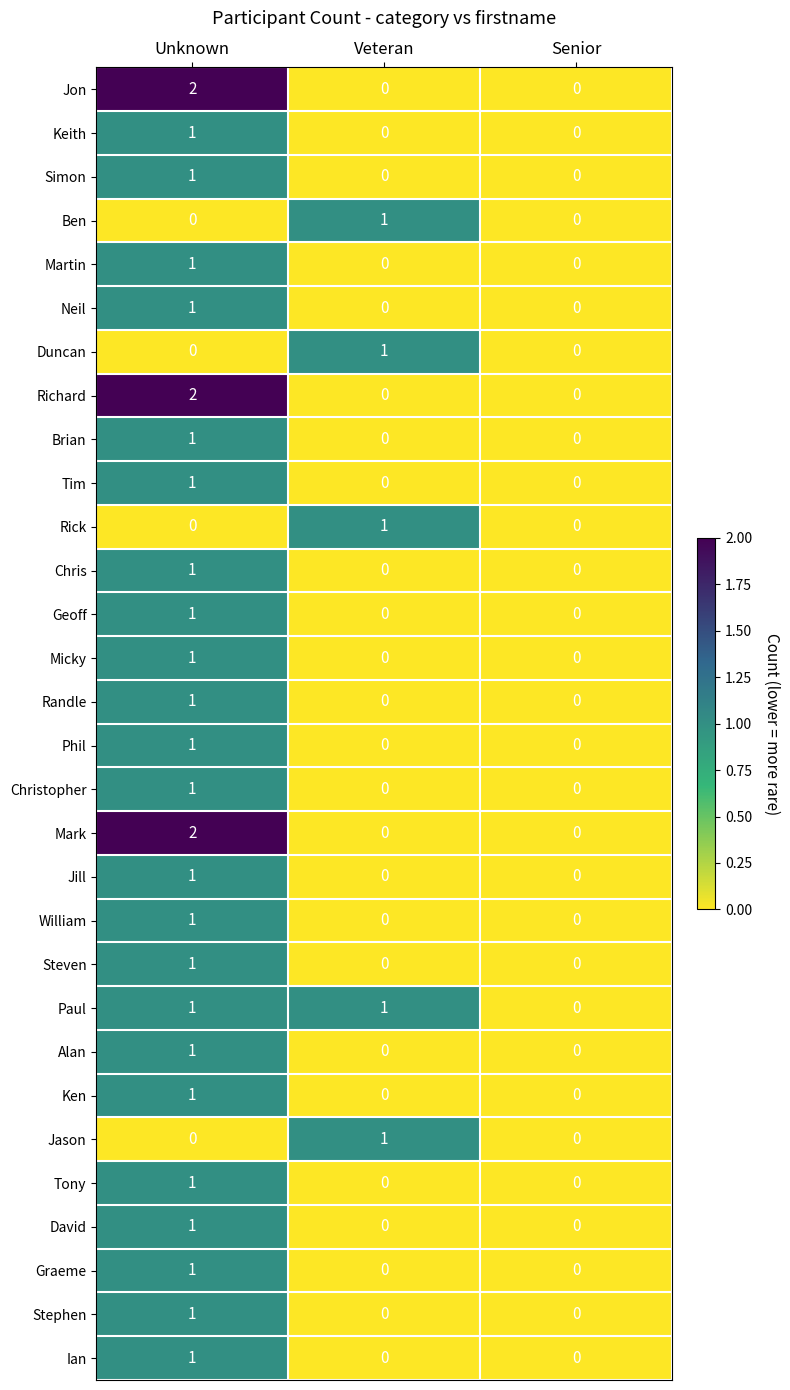

The Ken series shows 1 at Unknown. True or false?

True